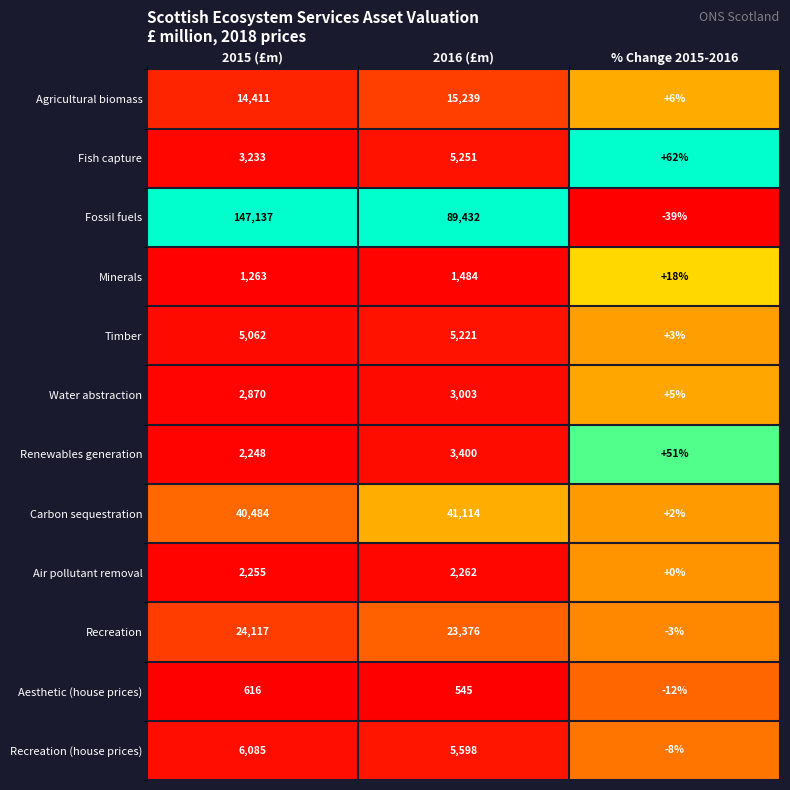

At which label is Fossil fuels closest to 73549?

2016 (£m)